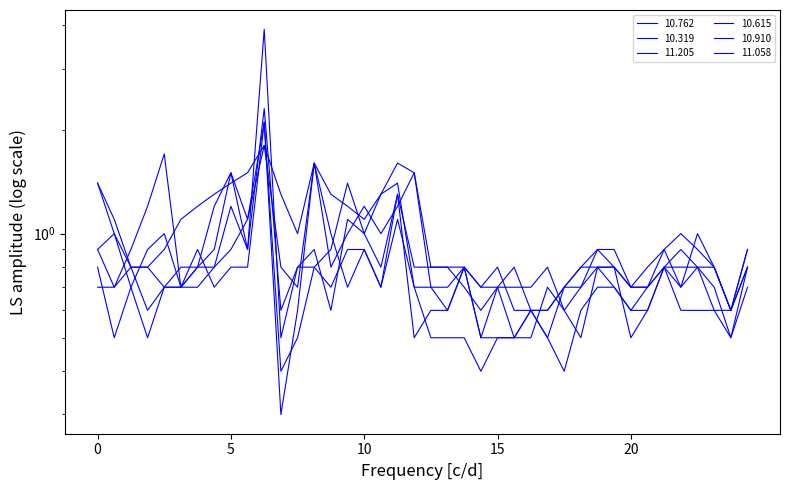

How many times do 10.615 and 11.205 cross each other?

4